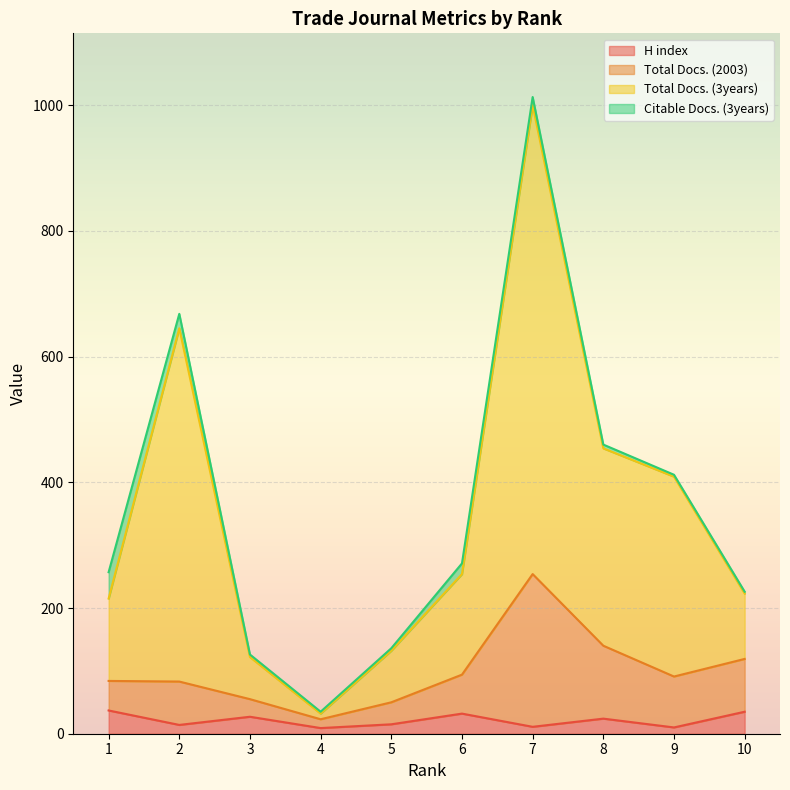

Where is Total Docs. (2003) nearest to the value 138?

8